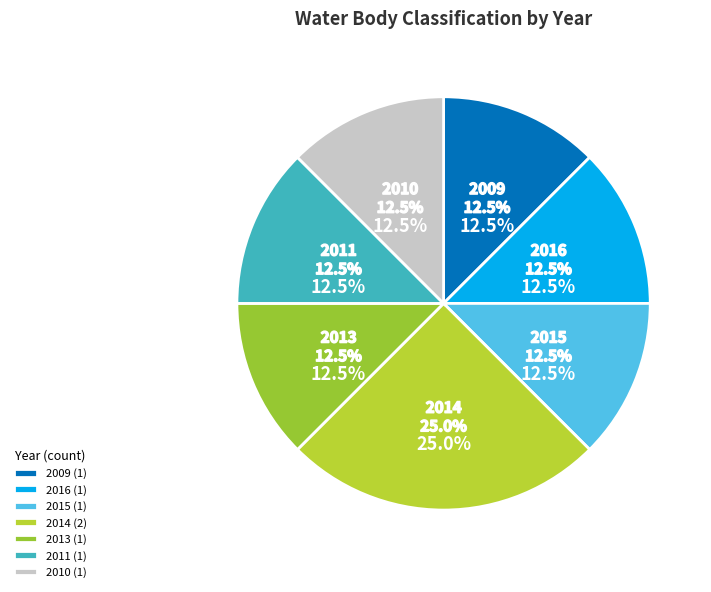

What percentage is the Good (2013) slice, to the nearest percent?

12%